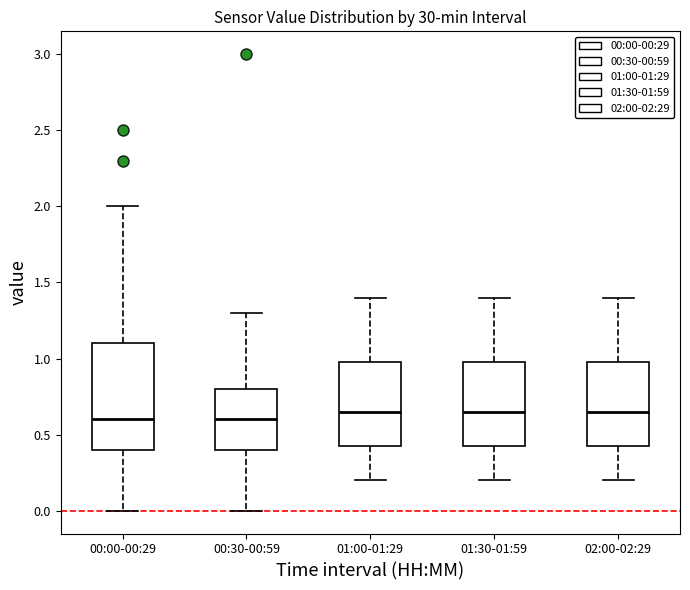

Reading left to right, read every box against the y-axis: the position of its median line, the range the box covers, and the ends of its whiskers. The values are not printed on the chart, so give them approximately, as read against the axis.

00:00-00:29: median 0.60, box 0.40 to 1.10, whiskers 0.00 to 2.00
00:30-00:59: median 0.60, box 0.40 to 0.80, whiskers 0.00 to 1.30
01:00-01:29: median 0.65, box 0.45 to 1.00, whiskers 0.20 to 1.40
01:30-01:59: median 0.65, box 0.45 to 1.00, whiskers 0.20 to 1.40
02:00-02:29: median 0.65, box 0.45 to 1.00, whiskers 0.20 to 1.40